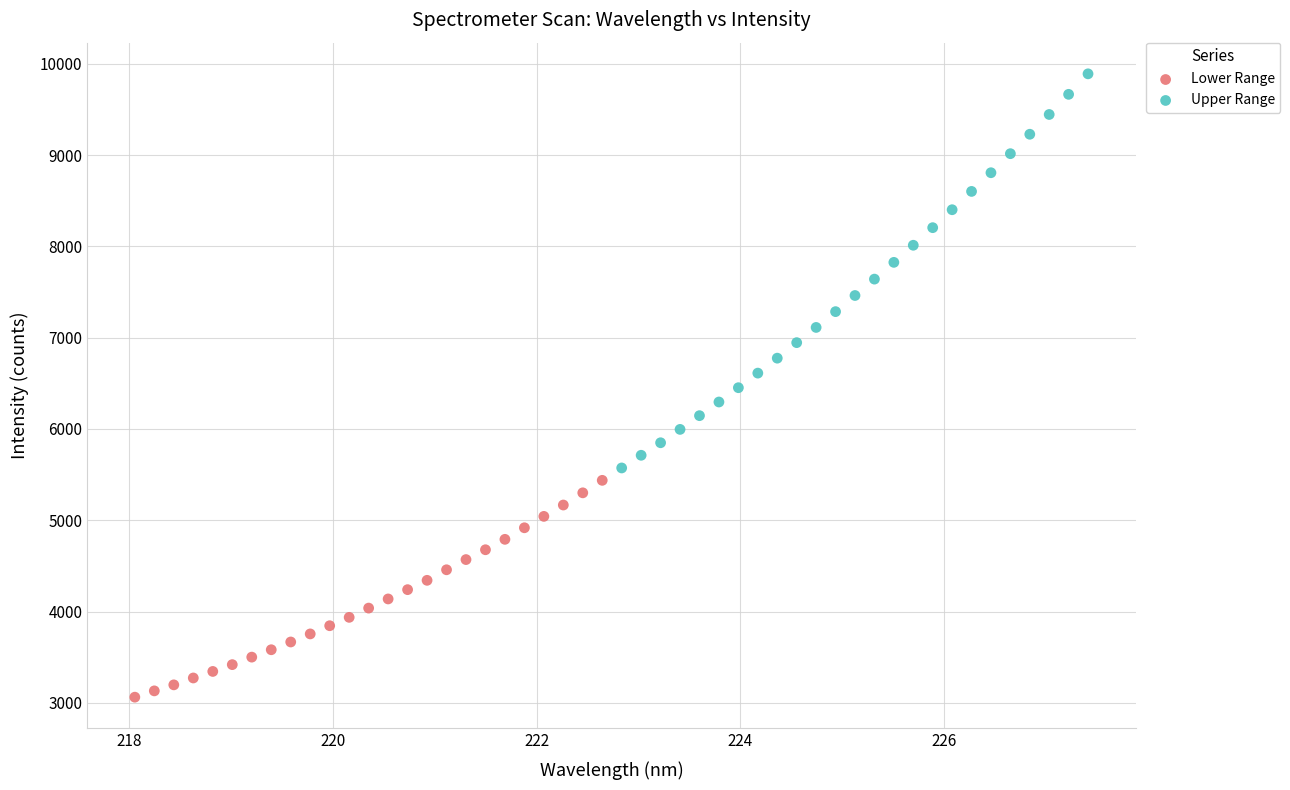

Which series reaches the maximum Y coordinate?

Upper Range